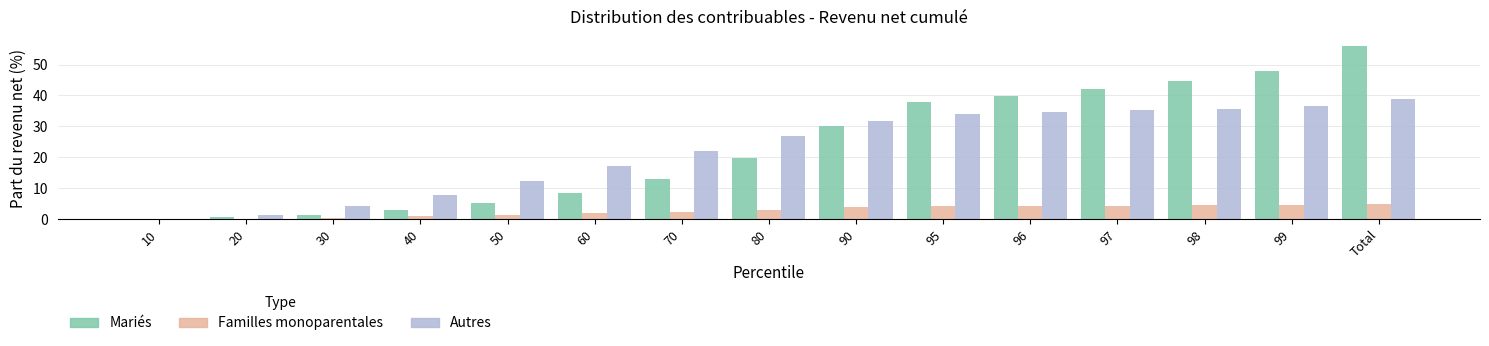

Is it true that Mariés equals 3.0 at 40?

True